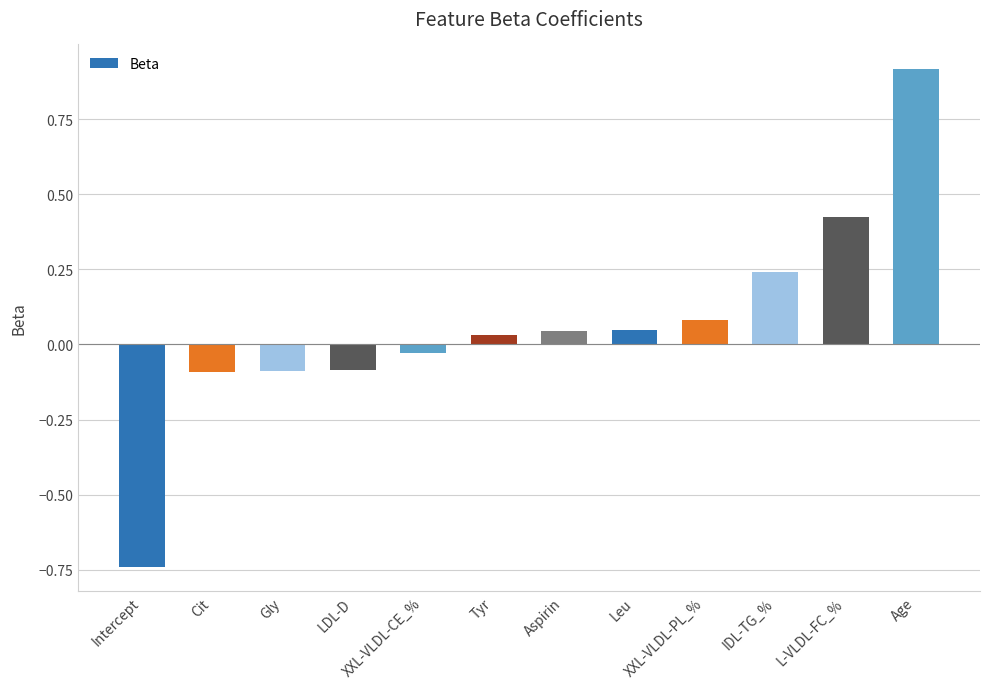

At which label does the data first exceed 0?

Tyr